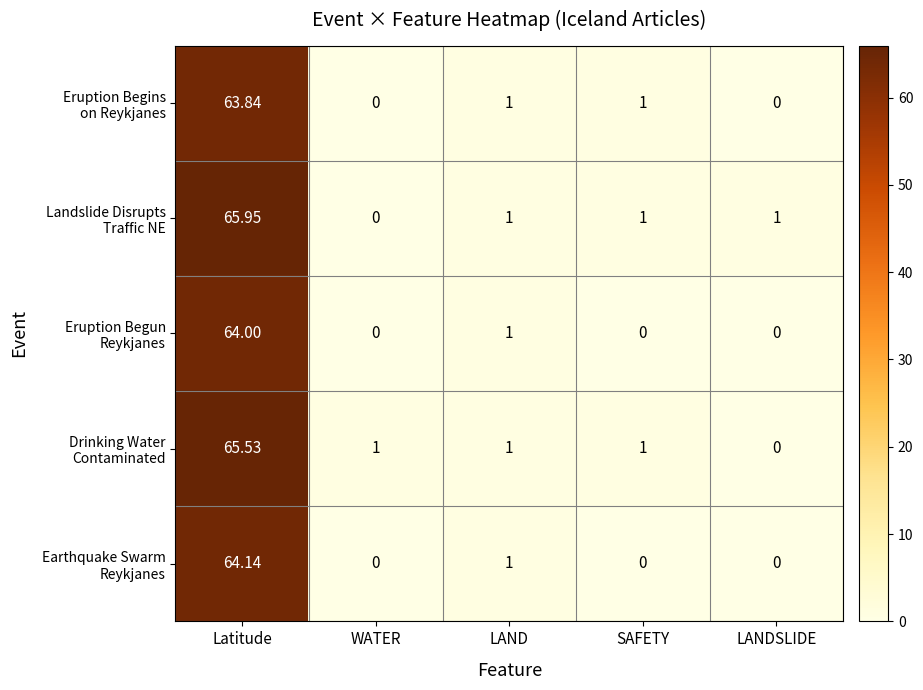

At which category is the sum across all series the highest?

Latitude